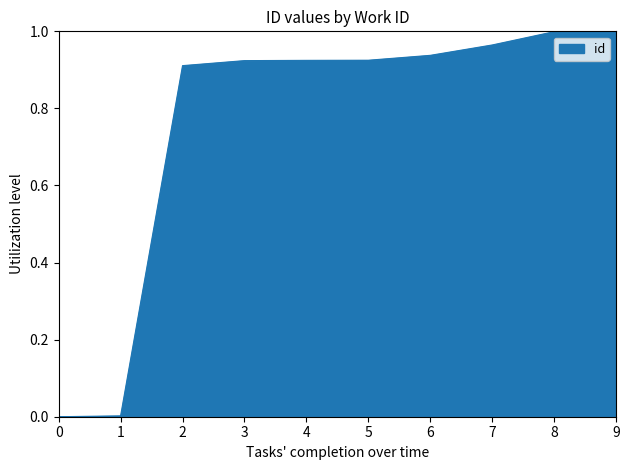

The chart shows a value of 0.3 at 6. True or false?

False